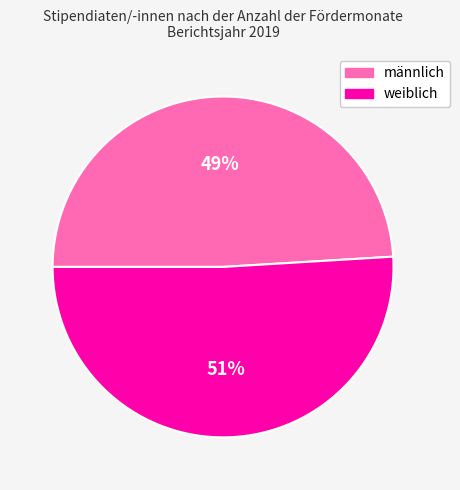

Is it true that männlich is 34% of the pie?

False